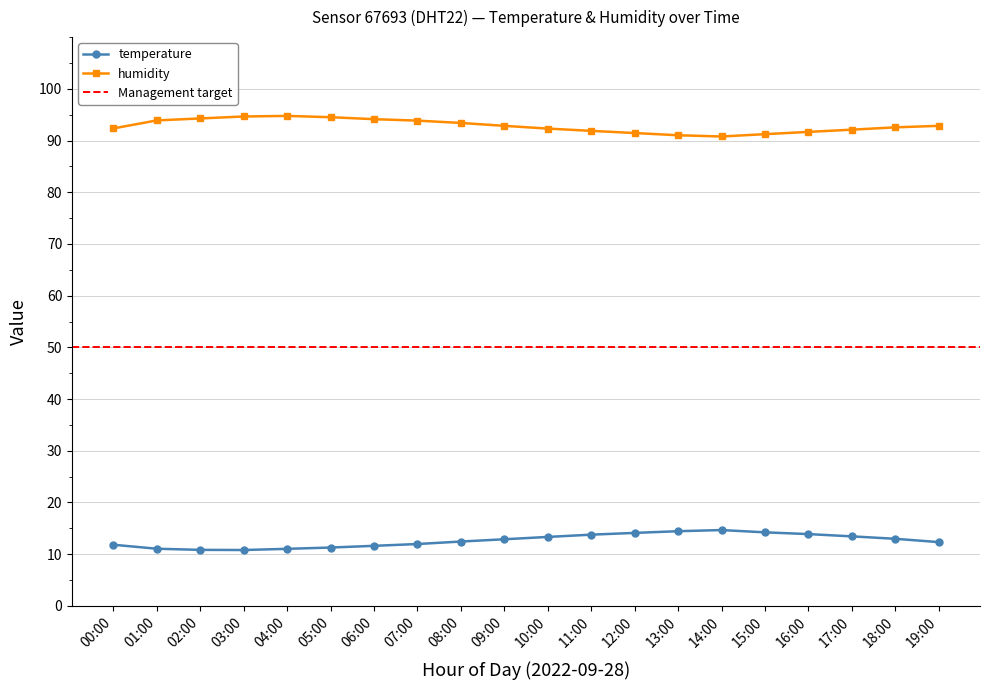

How many data points in humidity are above 92?

14